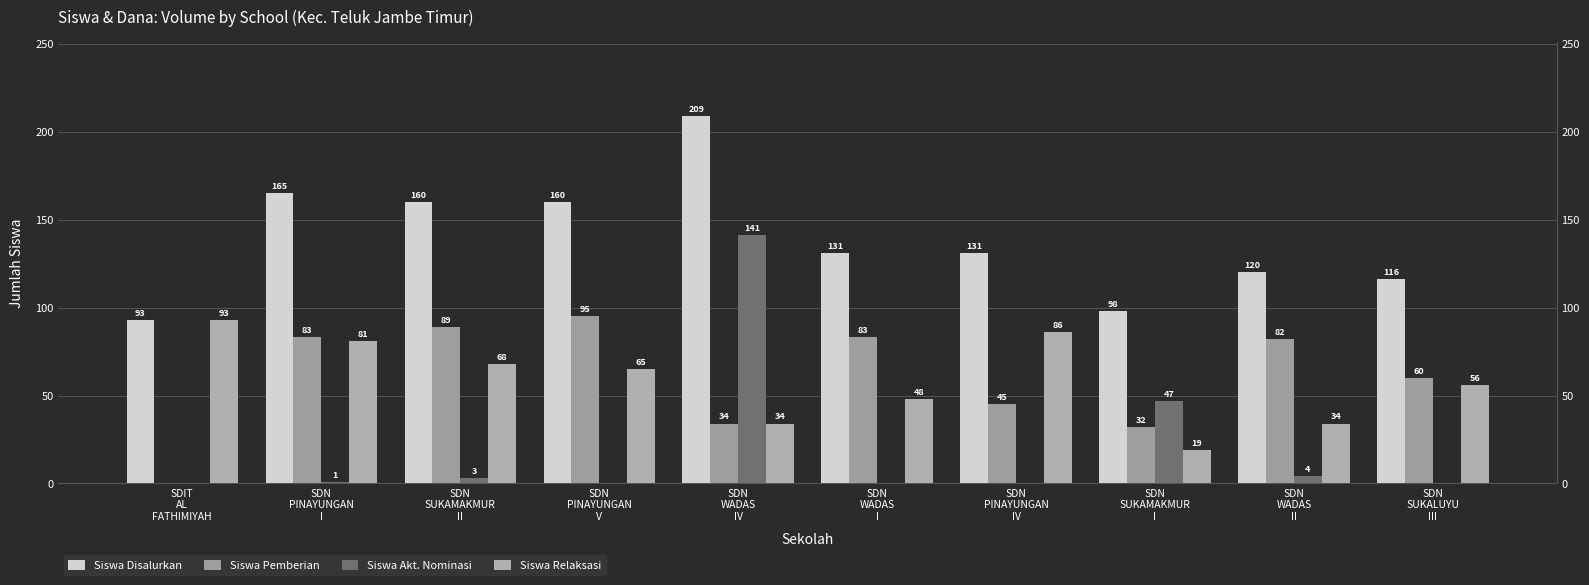

Which series has the largest range (max minus min)?

Siswa Akt. Nominasi